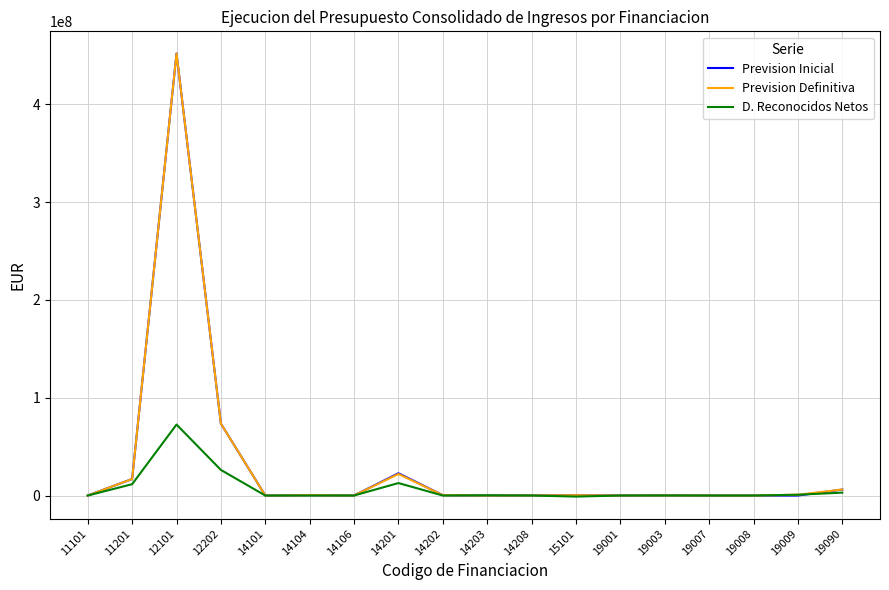

The value of Prevision Inicial at 14203 is -213496665.9. True or false?

False